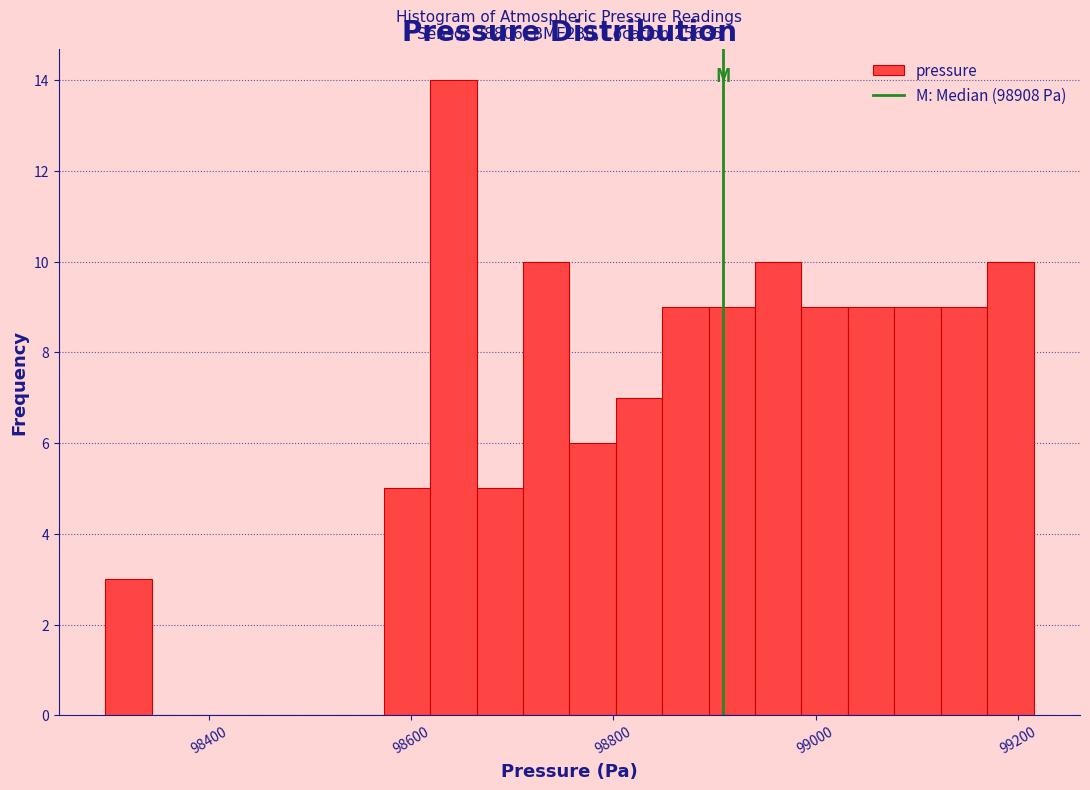

Around what value on the x-axis is the tallest bar? Give the approximate position of its centre, as read against the axis.

98640